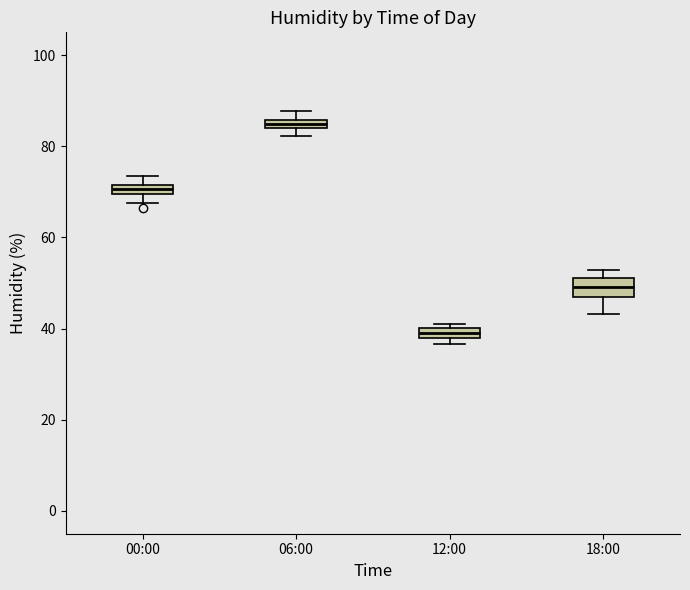

Which box's median line is the highest?

06:00